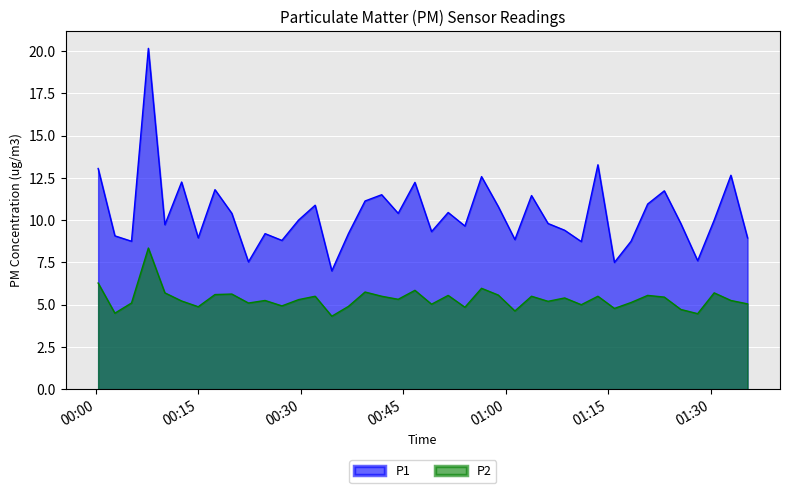

What are all the series names shown in the legend?

P1, P2